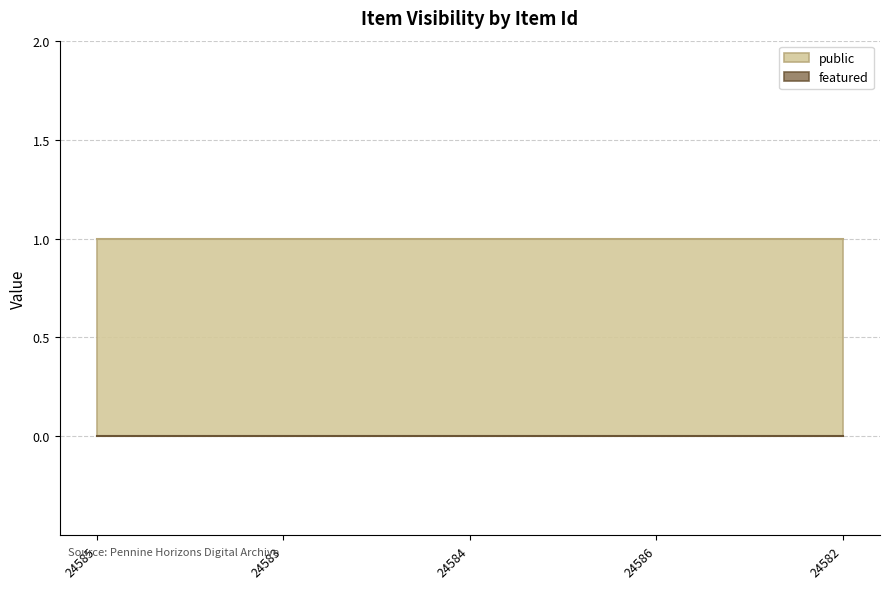

The value of public at 24585 is 1. True or false?

True